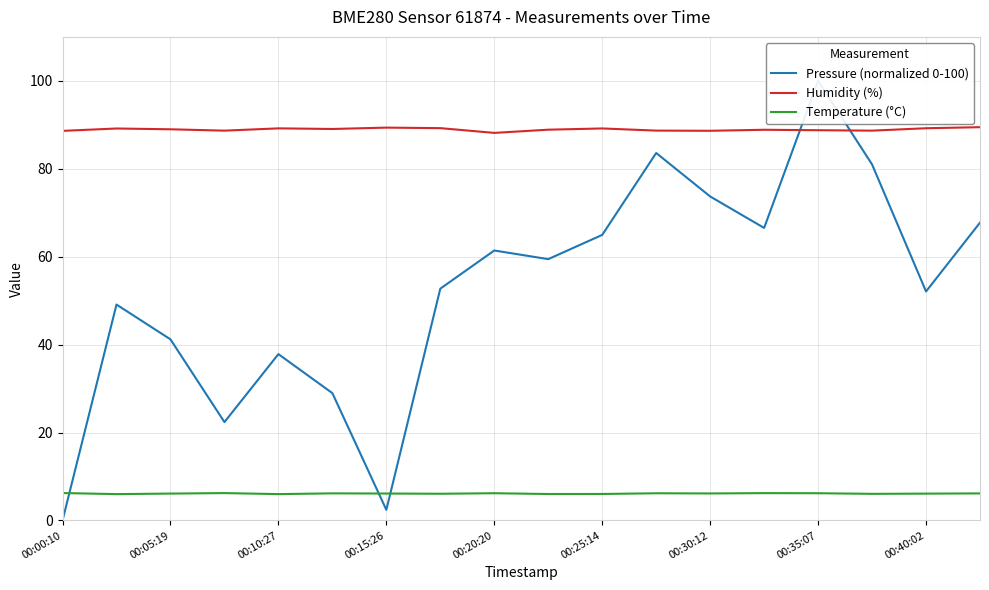

How many data points in Pressure (normalized 0-100) are less than 59?

9